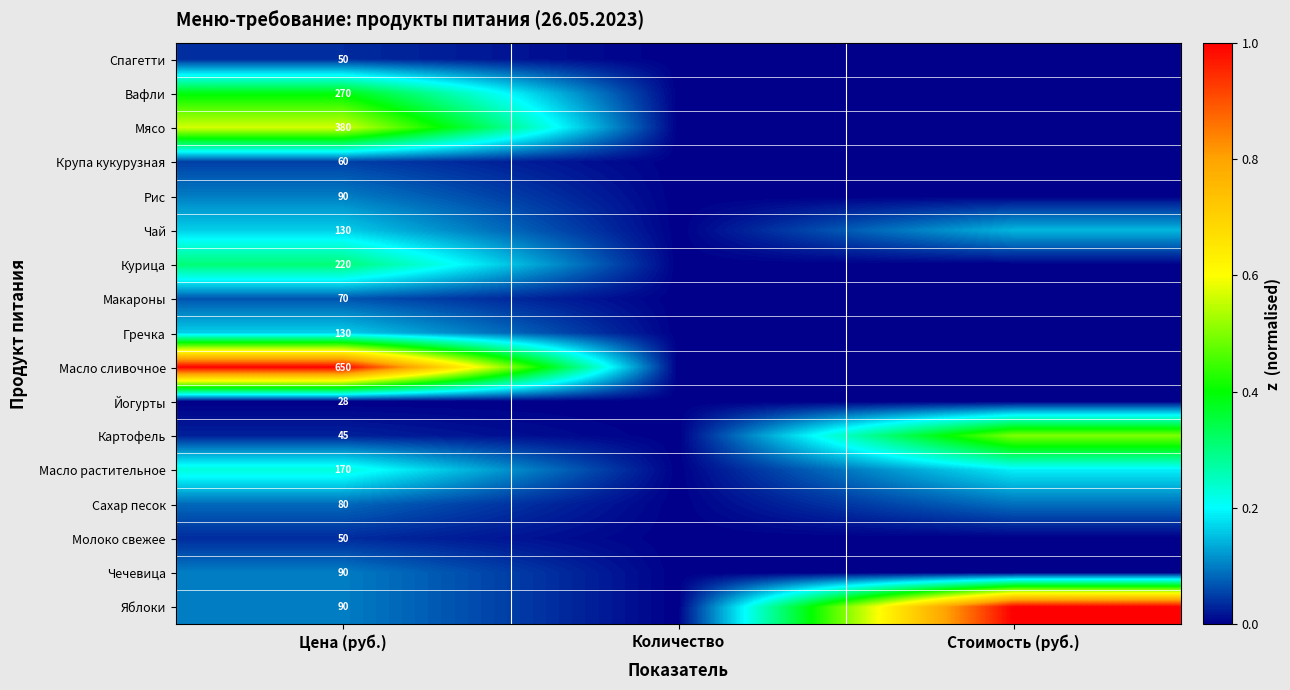

What is the maximum value shown in the chart?

1.0